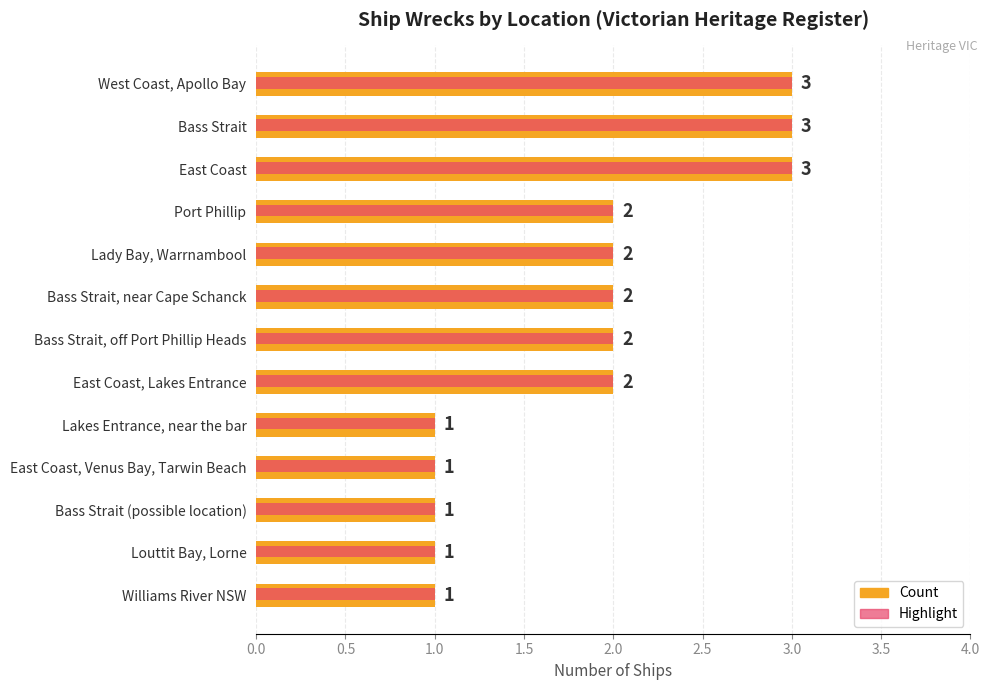

What is the maximum value for Count?

3